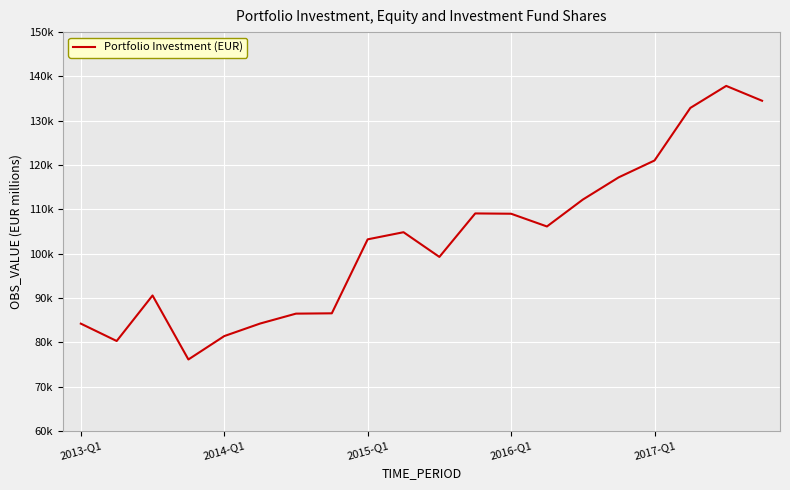

Is this an area chart (filled region under the line)?

No